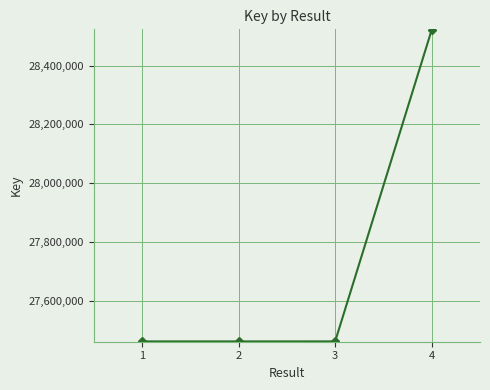

What is the value of the 1st point from the left?

27462055